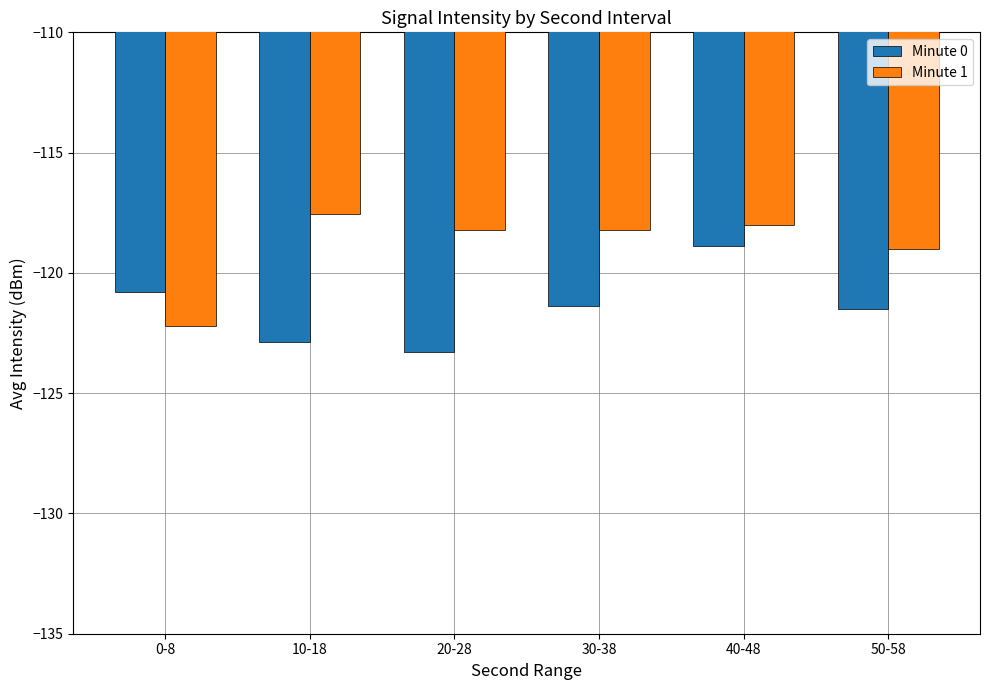

At 50-58, list the series in order from smallest to largest.

Minute 0, Minute 1